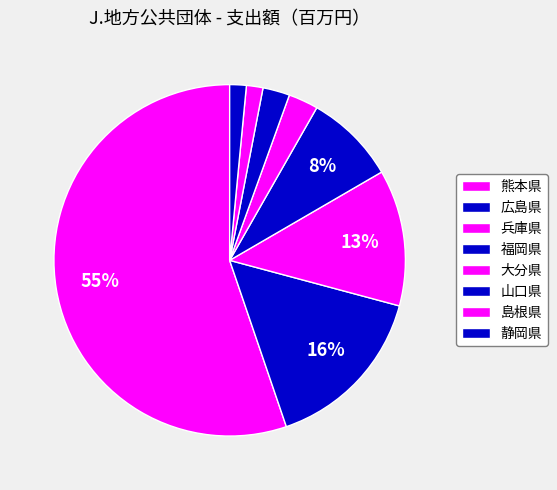

Count the number of slices in the pie.

8